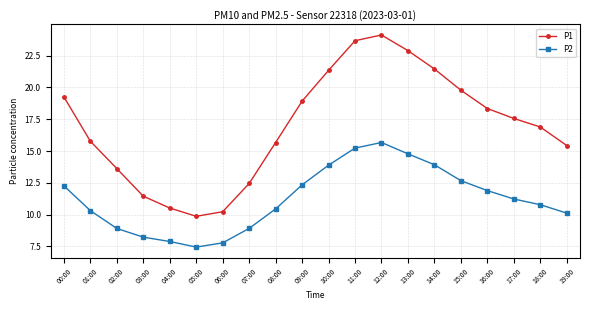

What is the spread (max minus min) of values at 11:00?

8.4